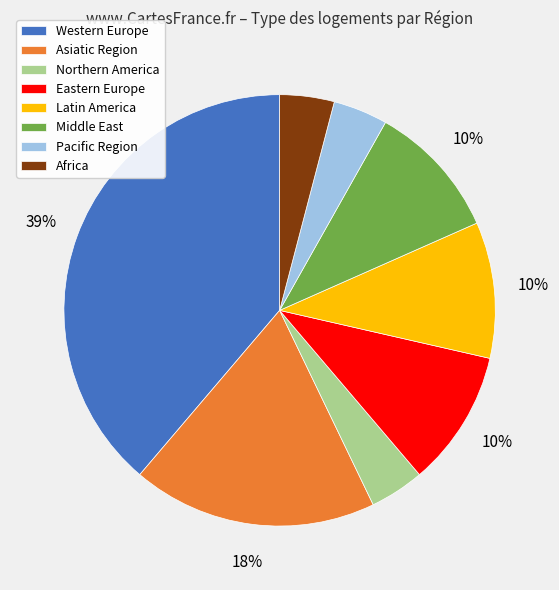

To the nearest percent, what is the difference between the largest and smallest slice percentages?

35%